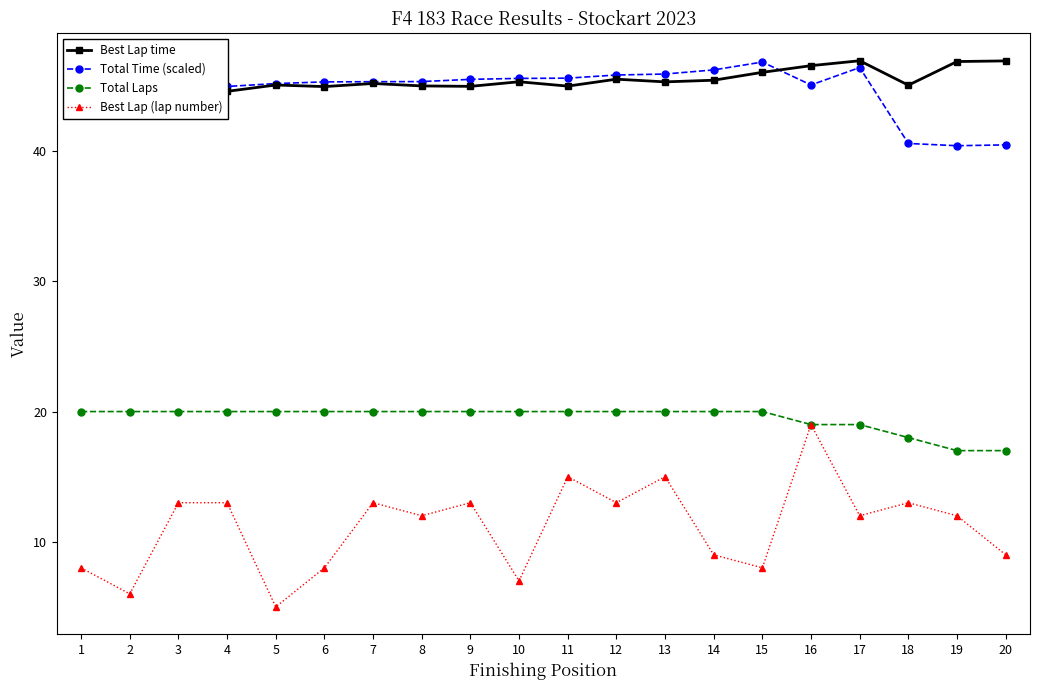

What is the smallest value displayed?

5.0